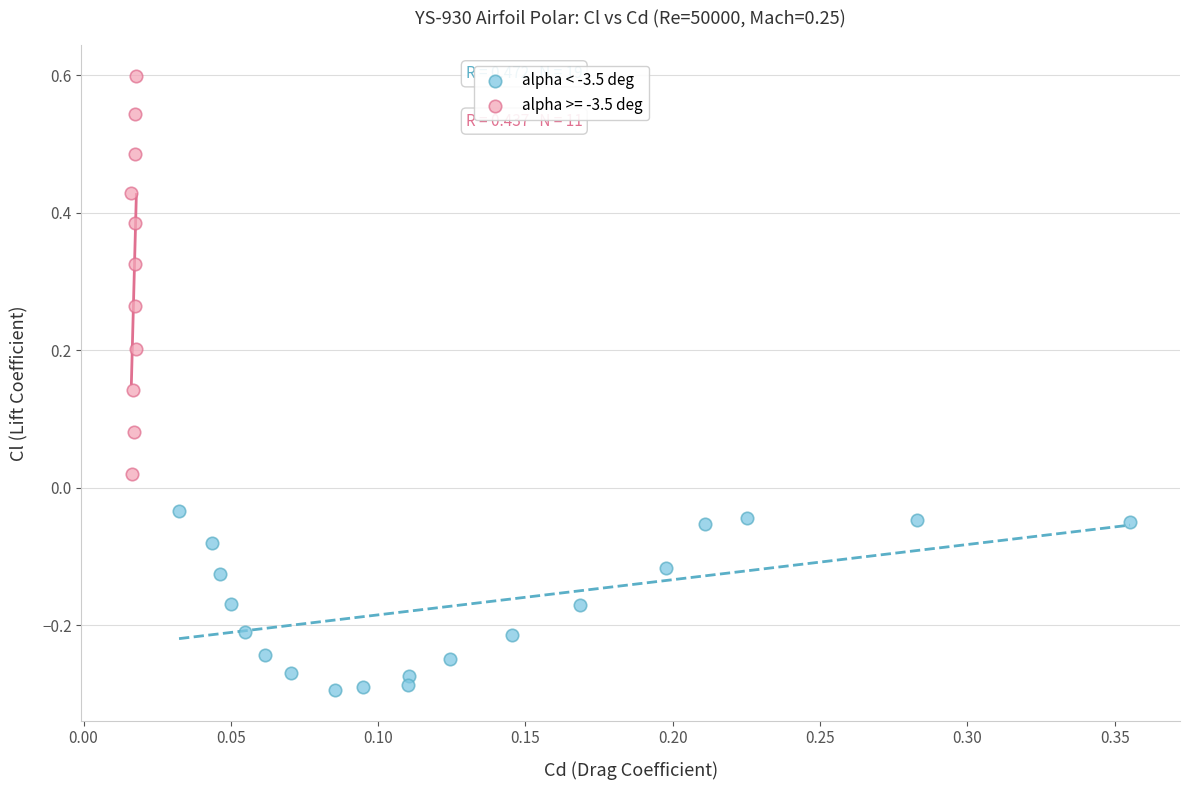

Which series reaches the minimum Y coordinate?

alpha < -3.5 deg